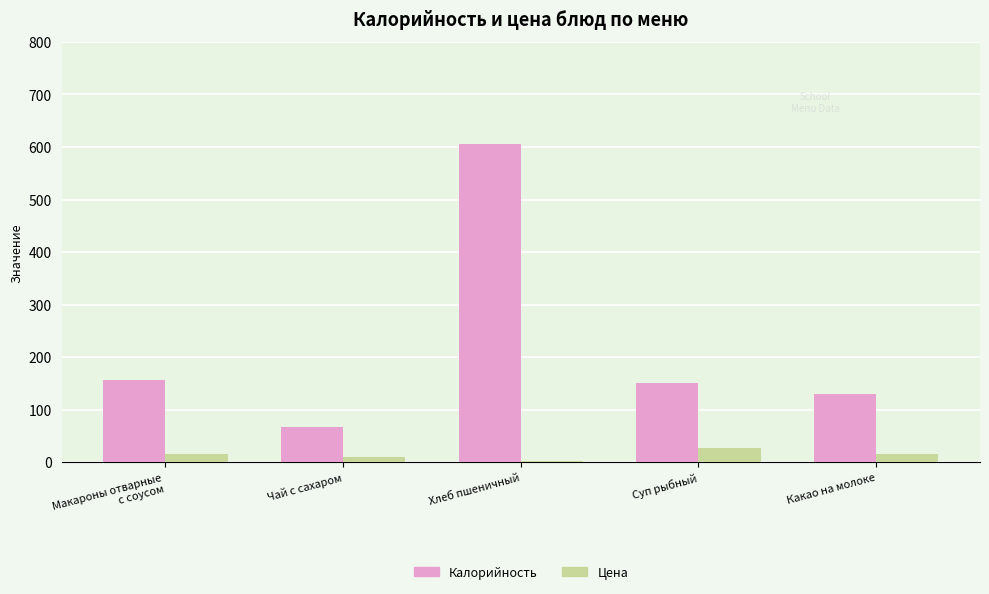

How many groups of bars are there?

5